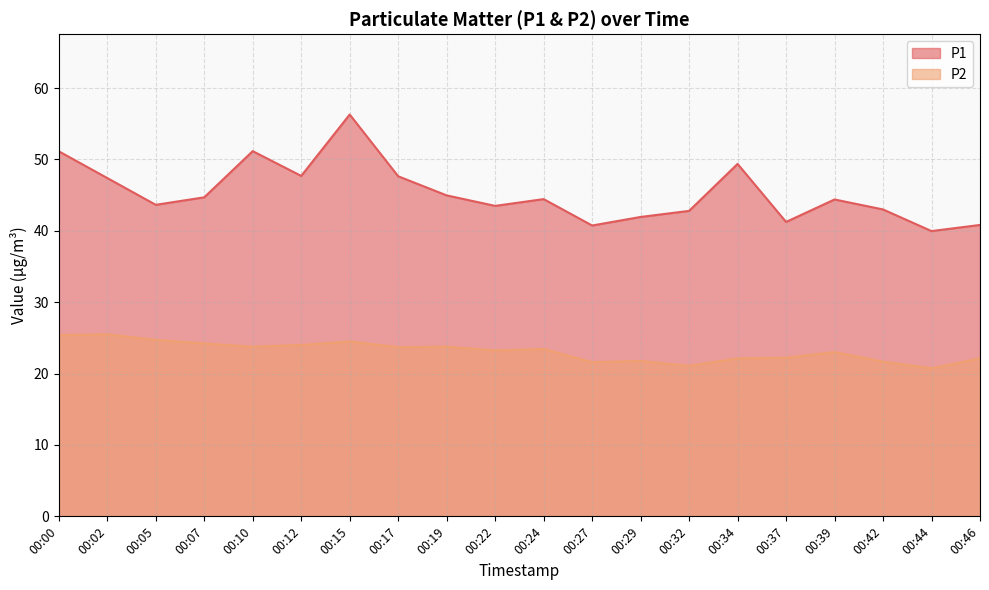

Is the value of P1 at 00:34 greater than the value of P2 at 00:15?

Yes